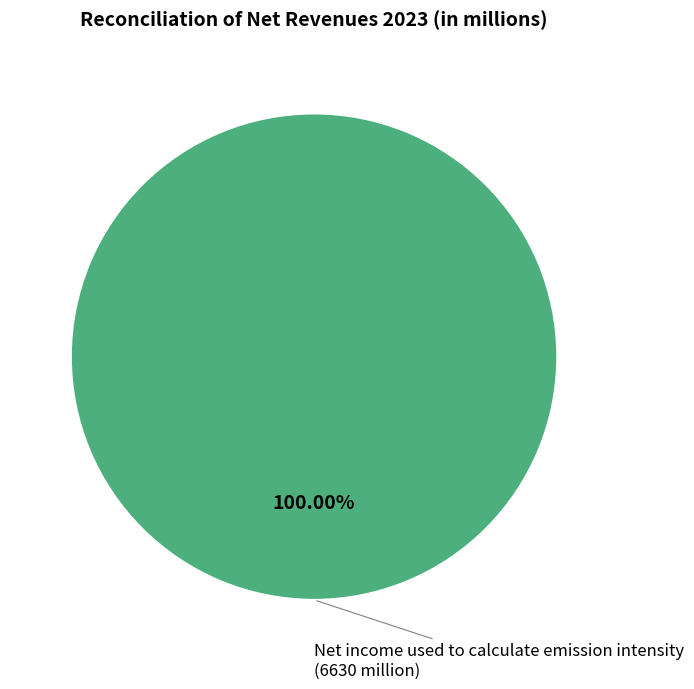

Does any single category account for the majority?

Yes